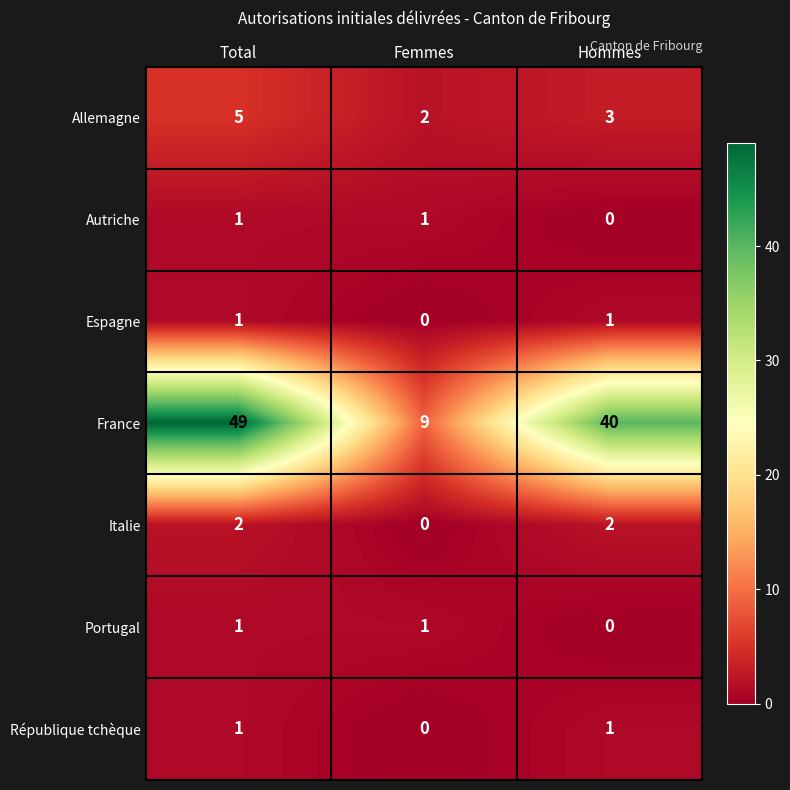

At which category does the chart reach its peak across all series?

Total